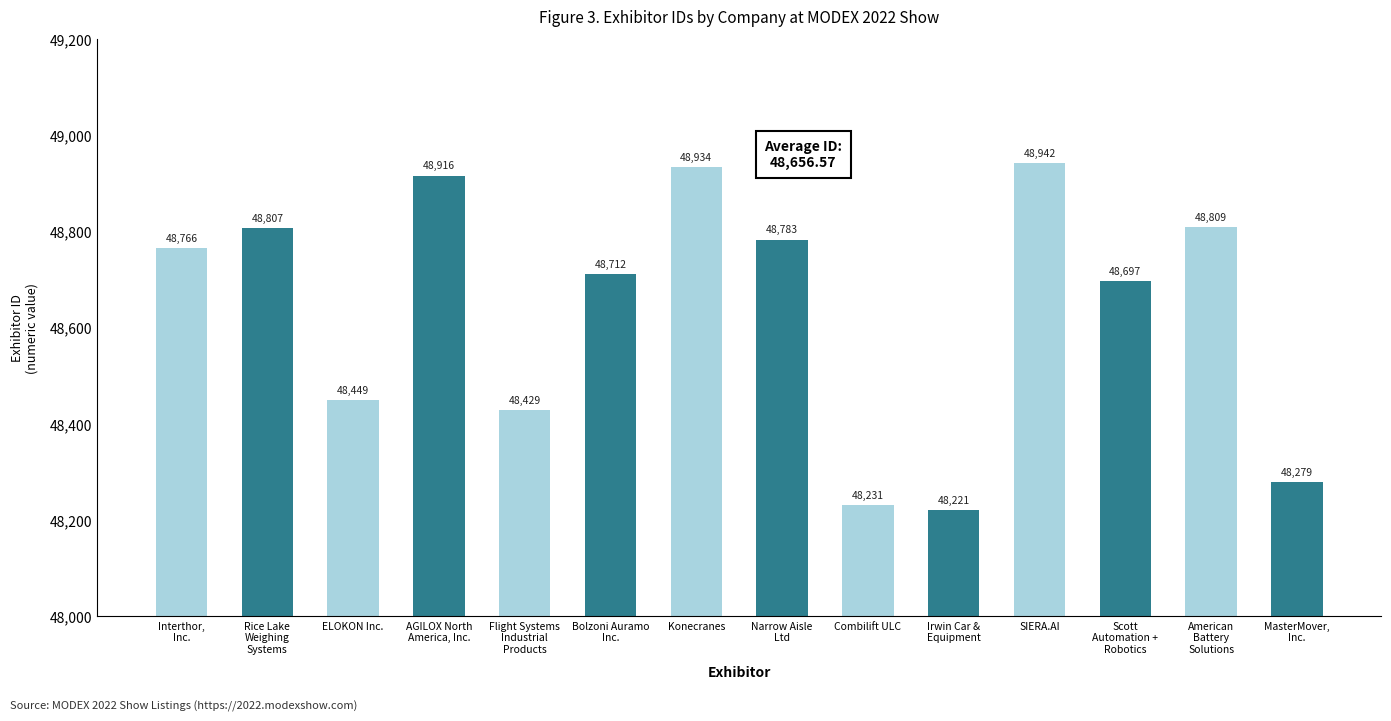

What is the label of the 14th bar from the left?

MasterMover,
Inc.